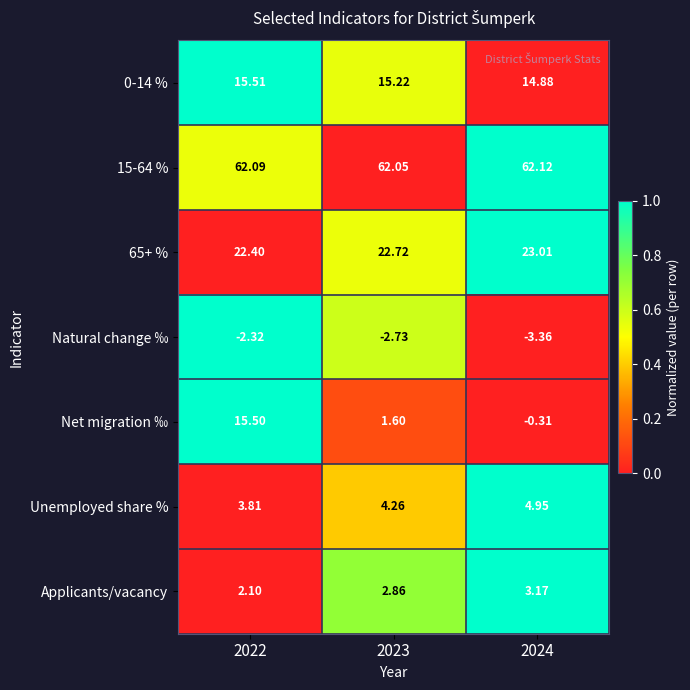

Count the number of data series in this chart.

7